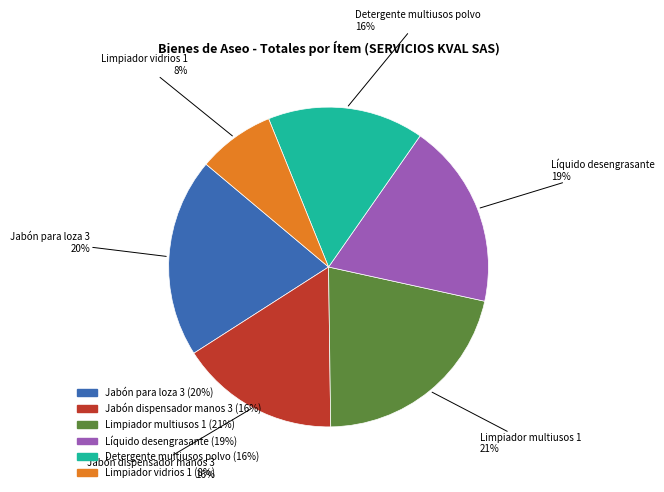

Count the number of slices in the pie.

6